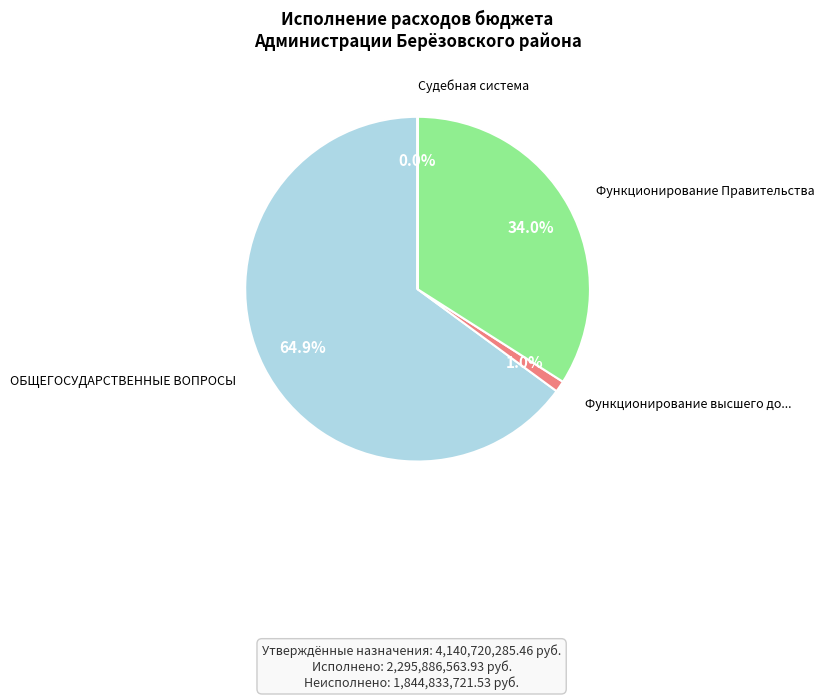

Is there a majority slice in this chart?

Yes